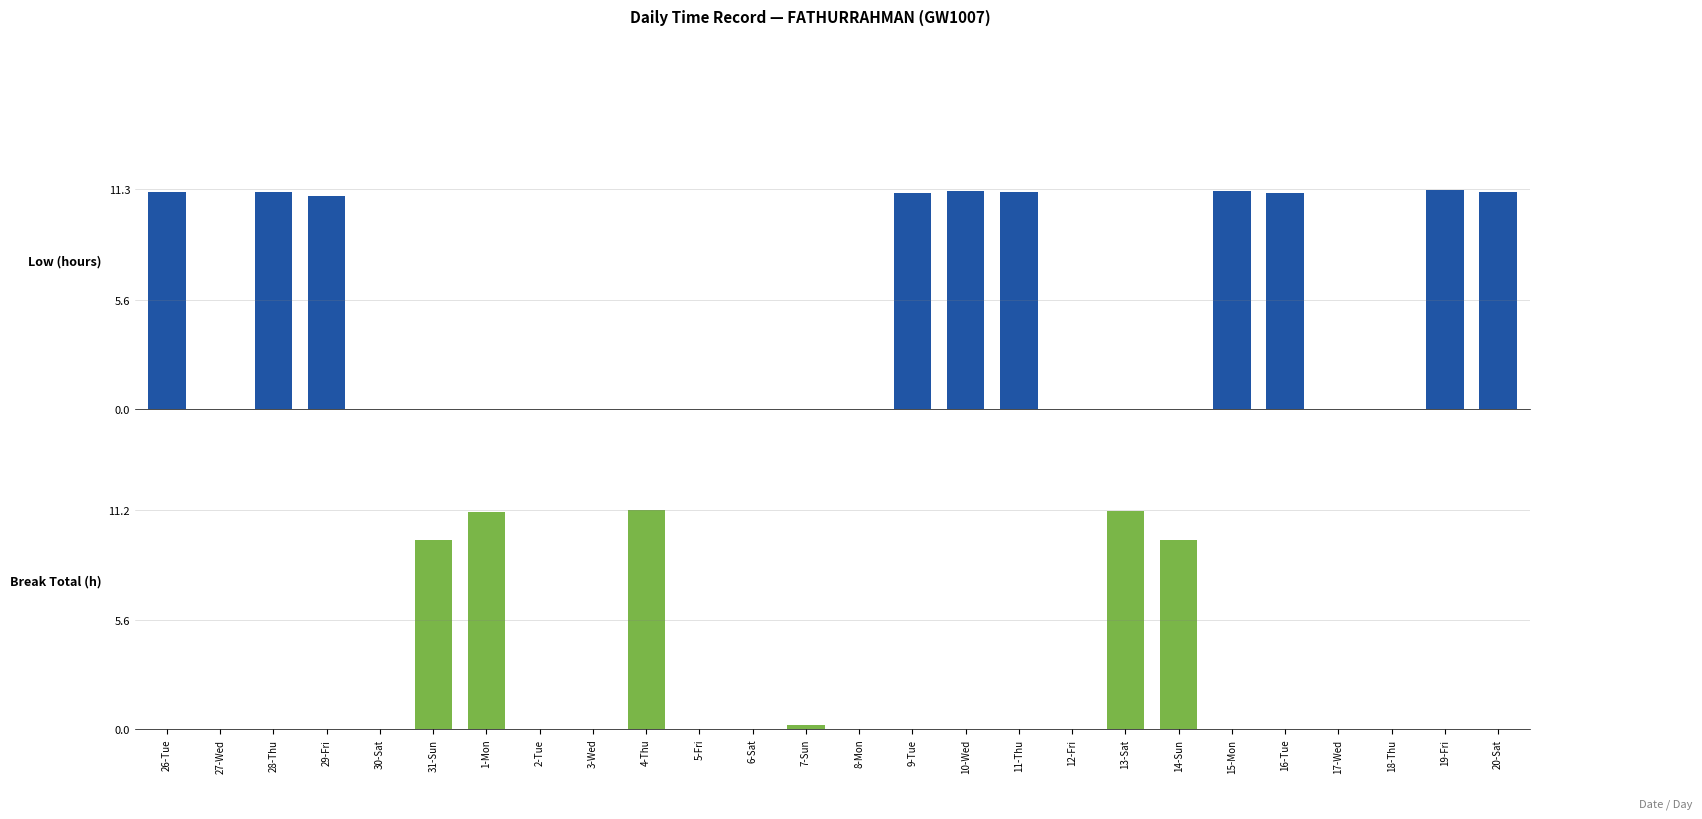

How many bars are there in total?

52